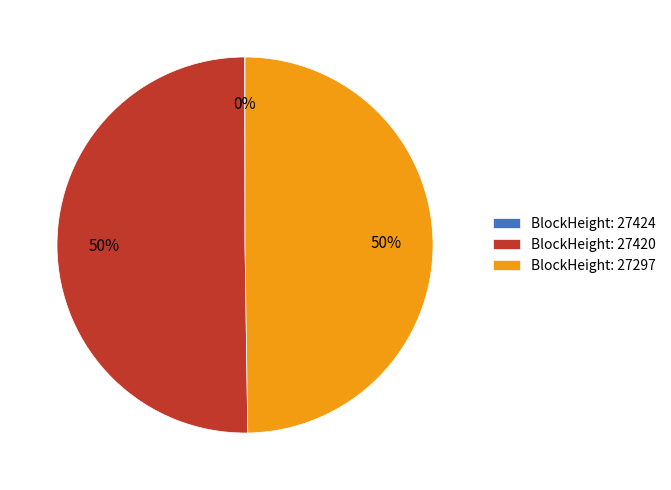

Do BlockHeight: 27420 and BlockHeight: 27297 together represent more than half of the pie?

Yes